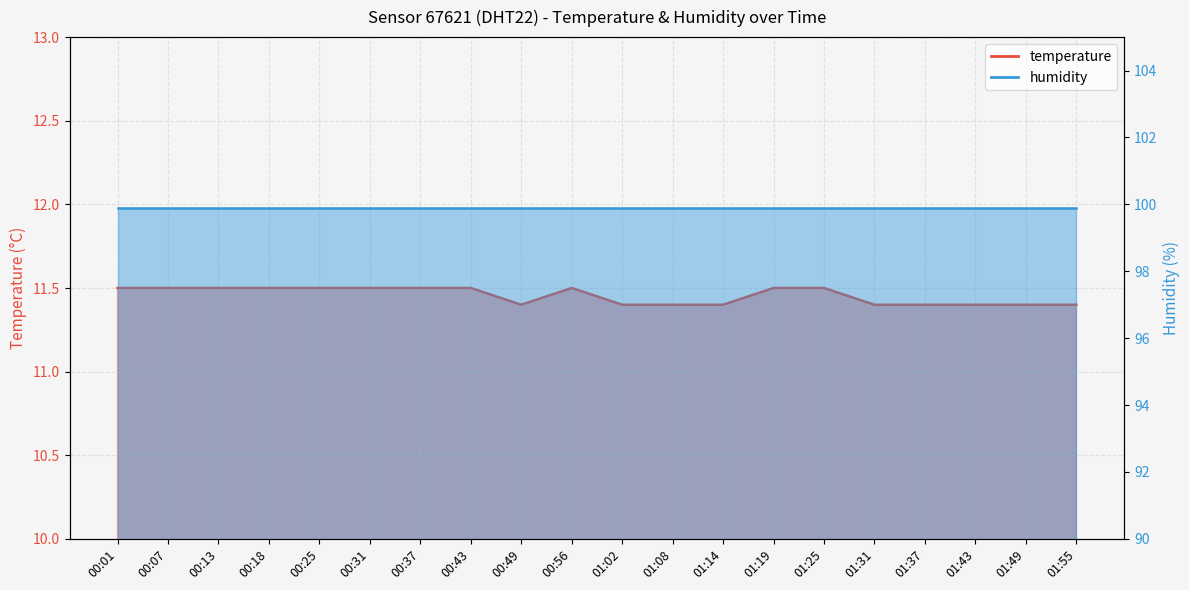

Rank the categories by value from highest to lowest.

00:01, 00:07, 00:13, 00:18, 00:25, 00:31, 00:37, 00:43, 00:56, 01:19, 01:25, 00:49, 01:02, 01:08, 01:14, 01:31, 01:37, 01:43, 01:49, 01:55